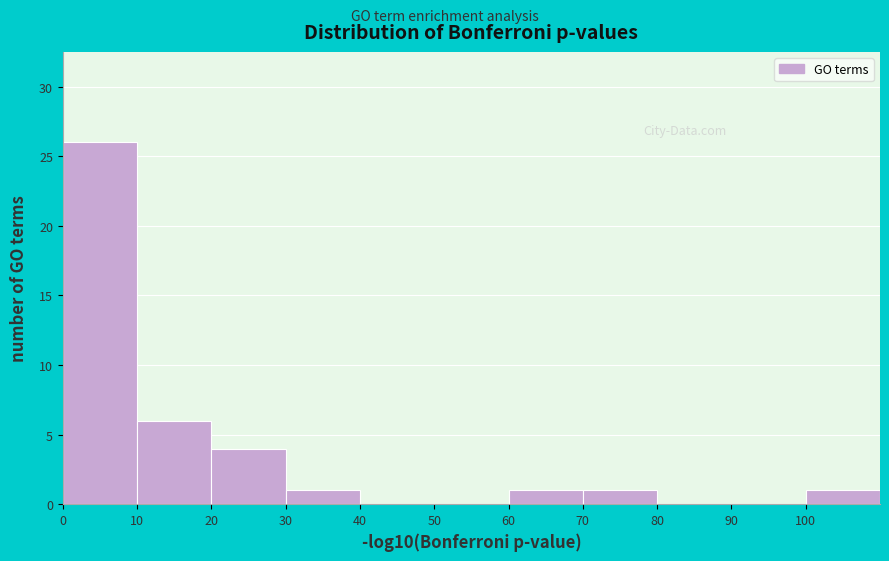

Reading left to right, transcribe this chart: for each bar, give the range it covers on the x-axis and its height. The values are not printed on the chart, so give them approximately, as read against the axis.

0 to 10: 26
10 to 20: 6
20 to 30: 4
30 to 40: 1
40 to 50: 0
50 to 60: 0
60 to 70: 1
70 to 80: 1
80 to 90: 0
90 to 100: 0
100 to 110: 1